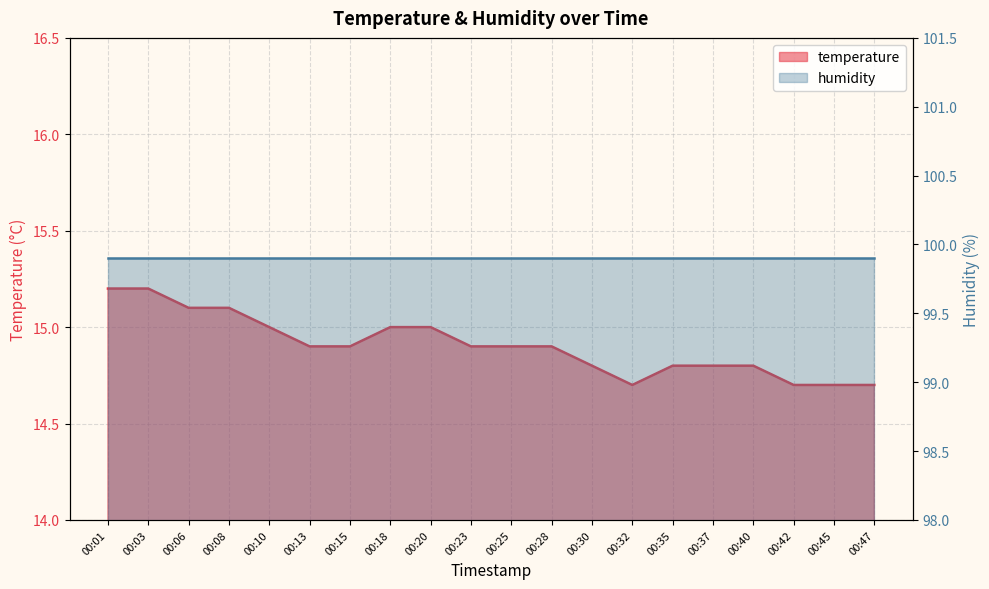

At which category does the chart reach its peak across all series?

00:01